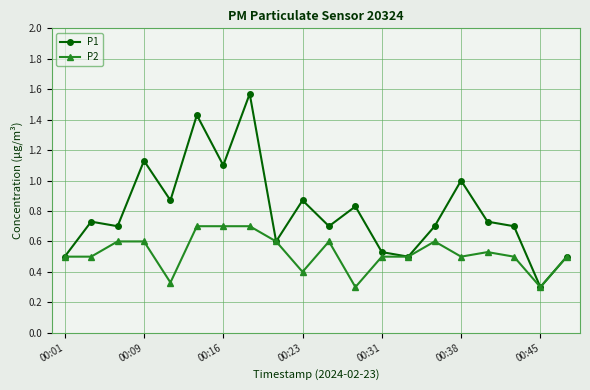

True or false: P1 has more than 2 points higher than both neighbors.

True